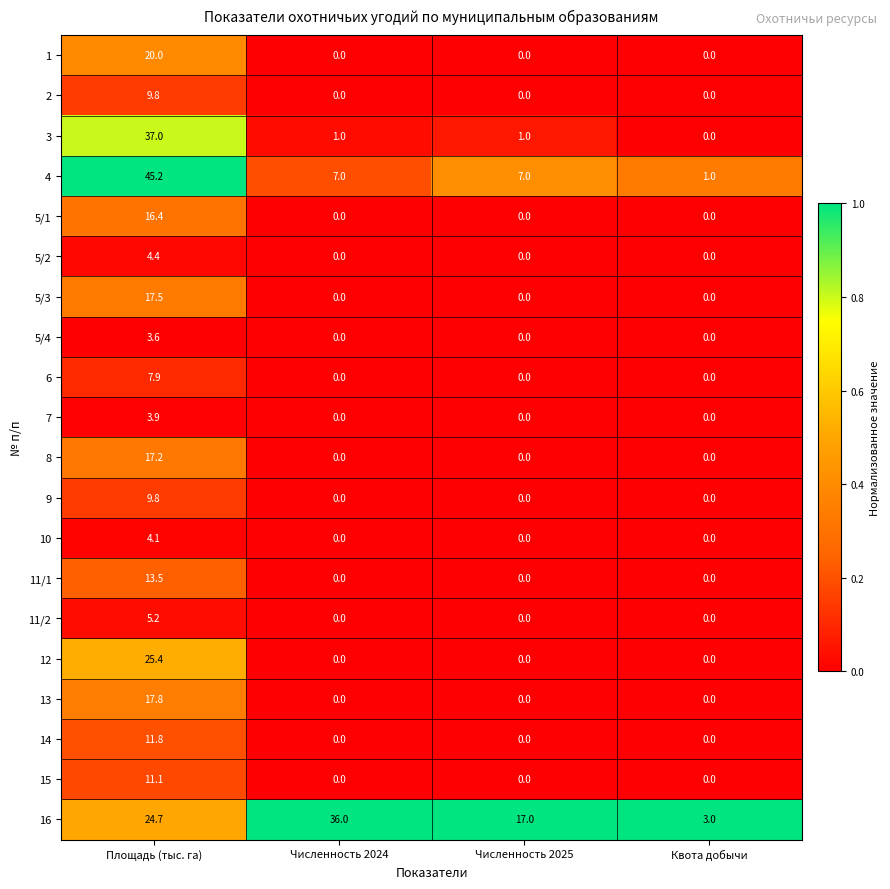

The 11/2 series shows 0.0 at Численность 2024. True or false?

True